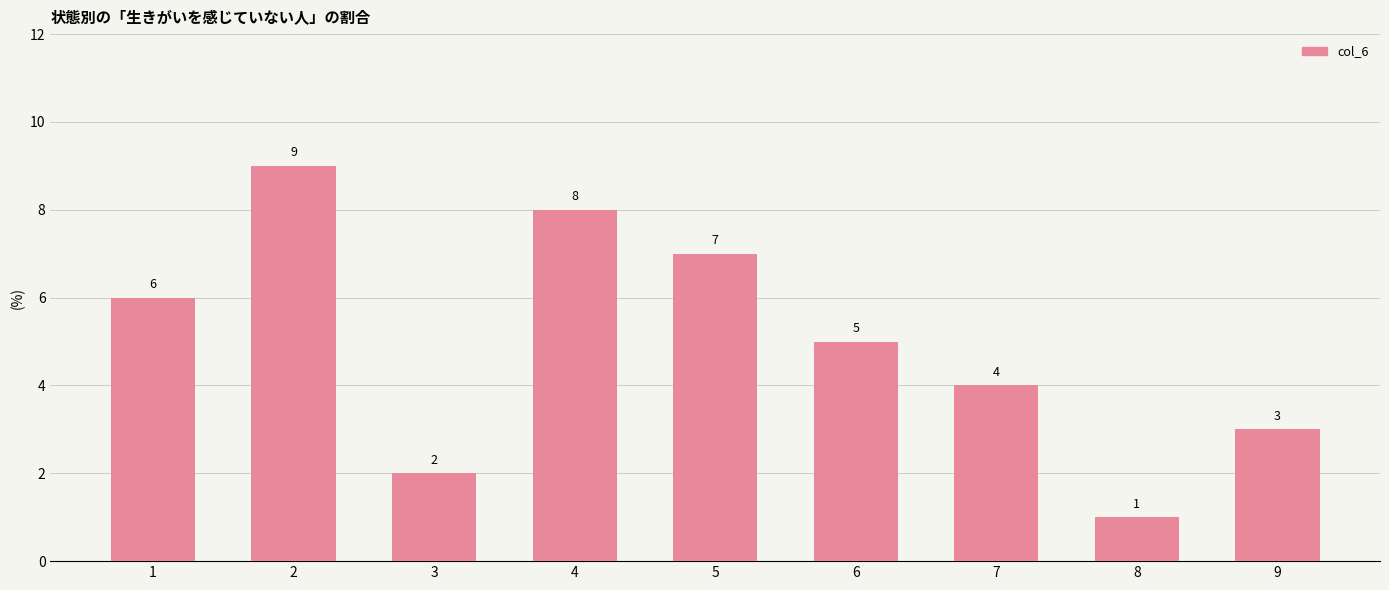

Rank the categories by value from lowest to highest.

8, 3, 9, 7, 6, 1, 5, 4, 2